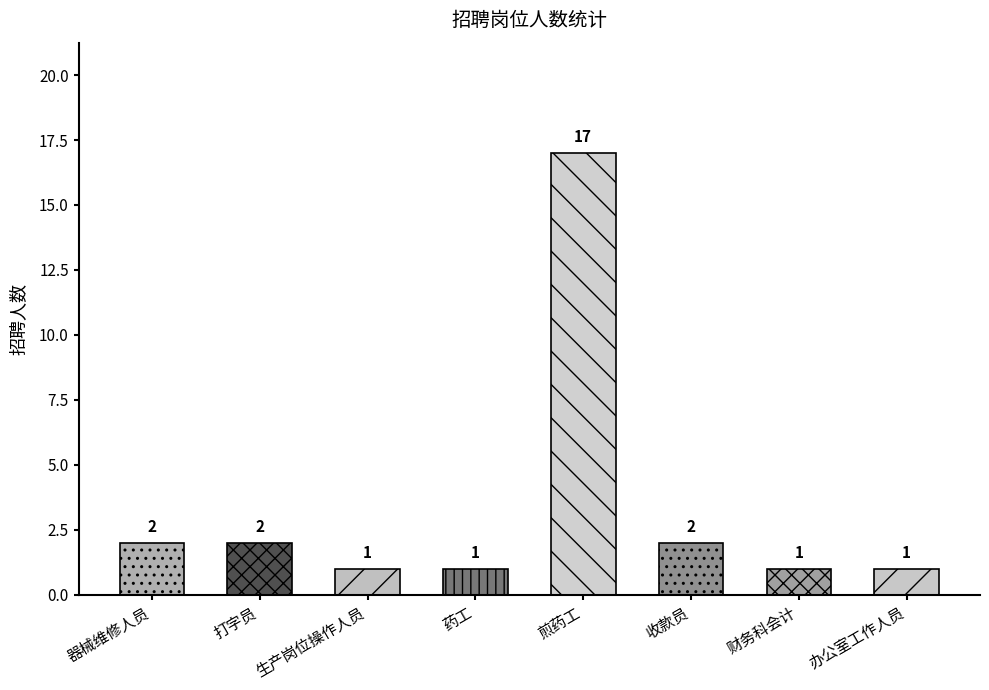

List the labels in order of value, smallest first.

生产岗位操作人员, 药工, 财务科会计, 办公室工作人员, 器械维修人员, 打字员, 收款员, 煎药工